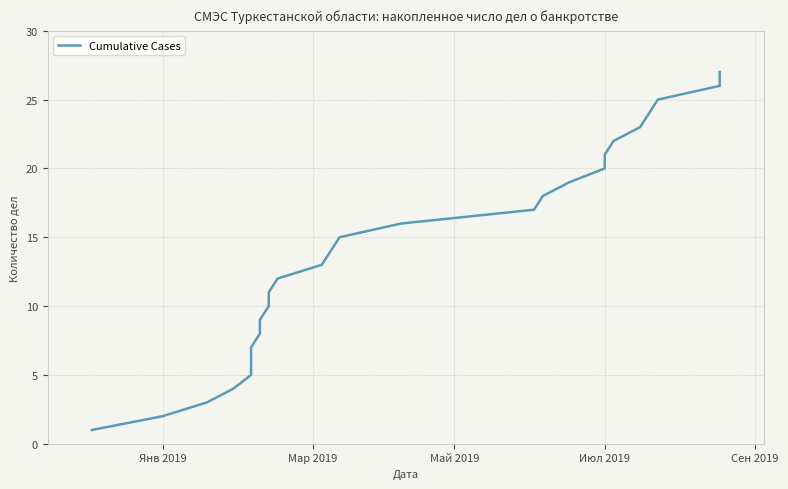

The value at Янв 2019 is 4. True or false?

False